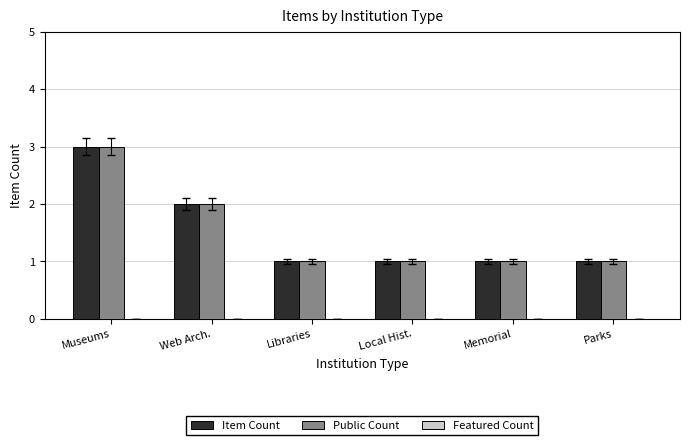

At which category is the sum across all series the highest?

Museums